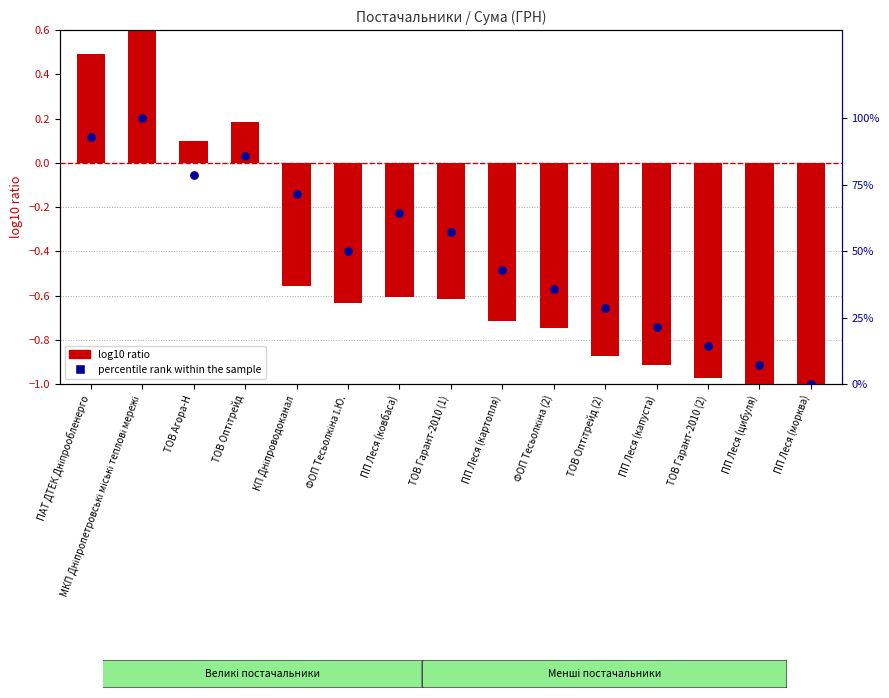

Which series has the widest spread of Y values?

percentile rank within the sample